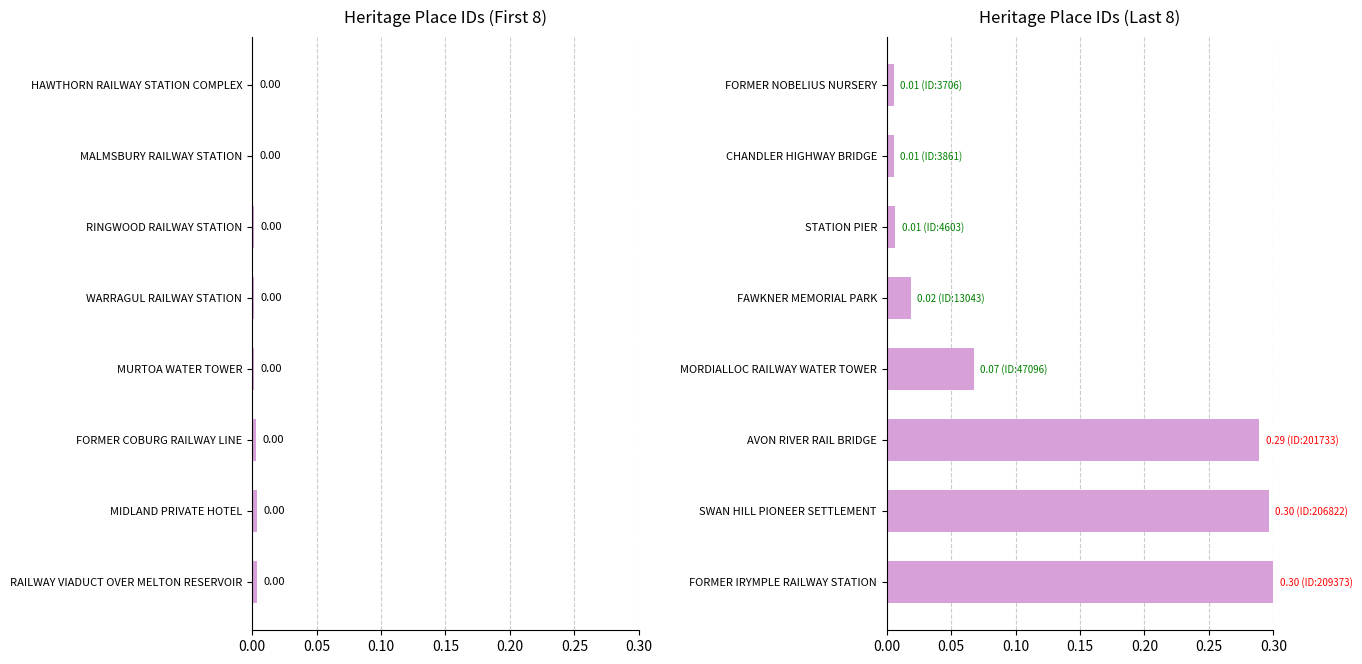

What is the average value?

0.1